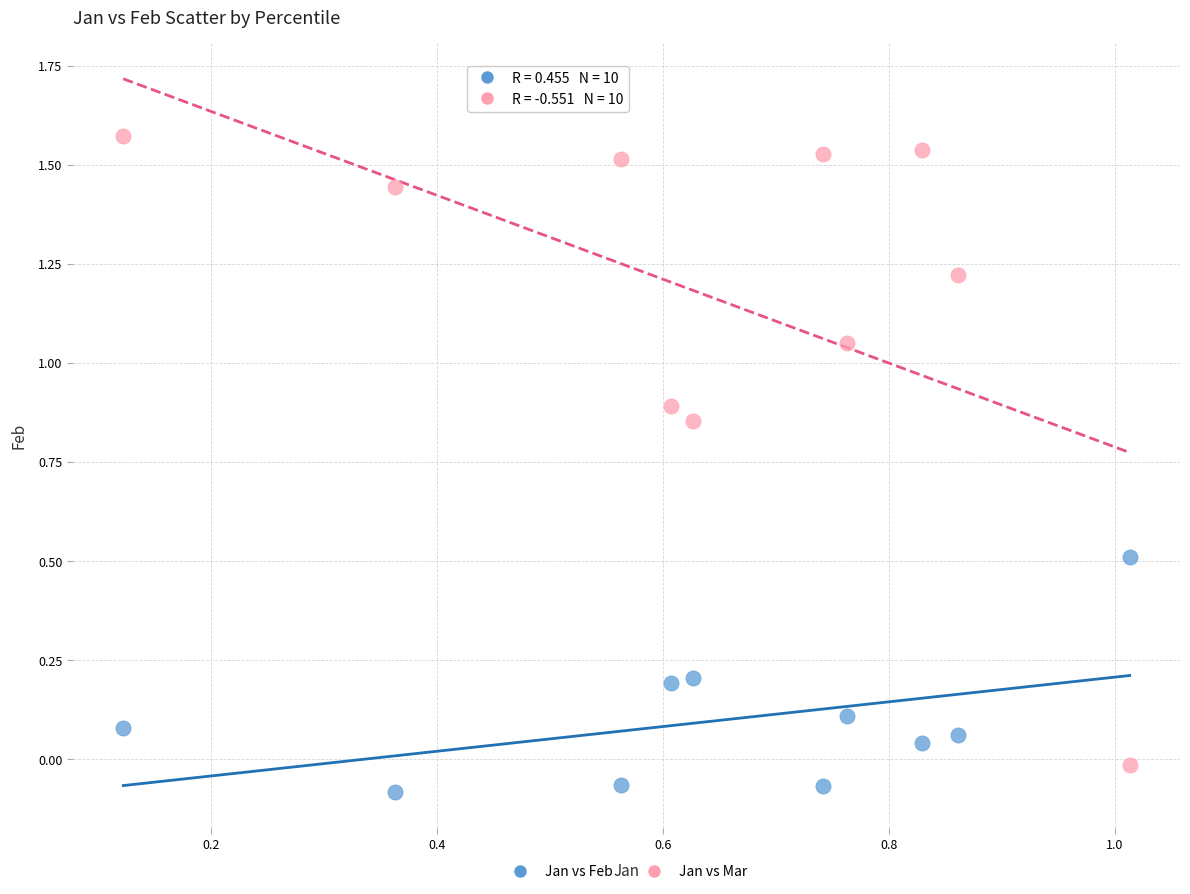

Across all data points, what is the range of Y values (max minus min)?

1.7